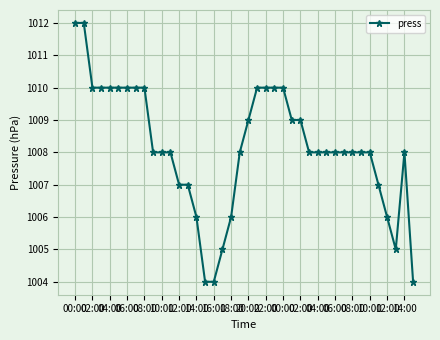

True or false: the data has more than 0 interior local peaks.

True